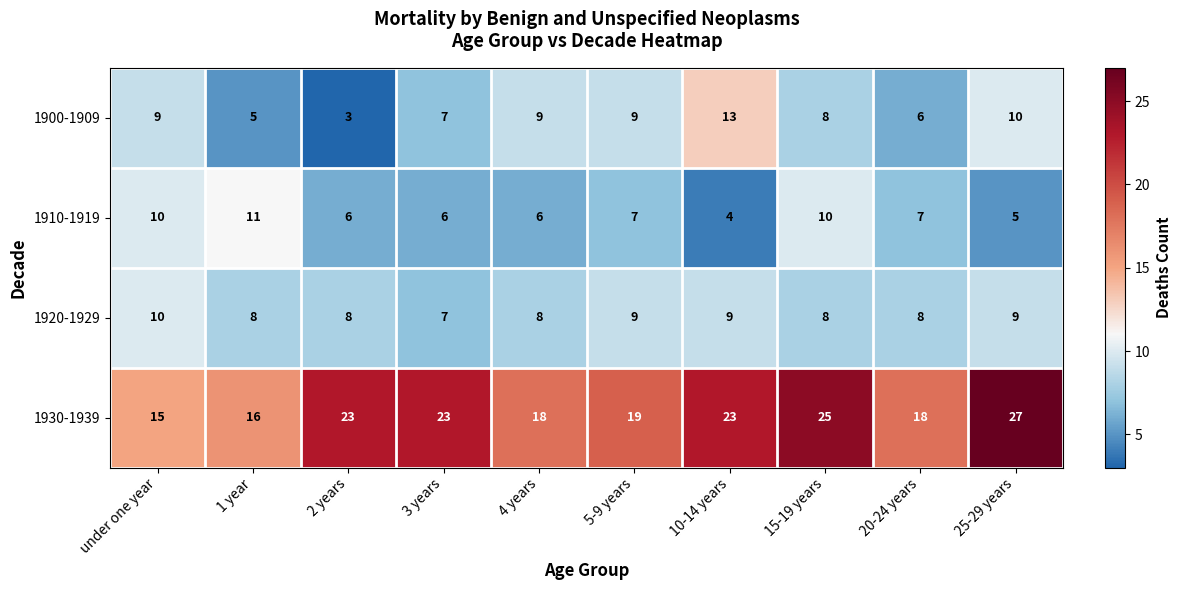

Which series changed the most between 4 years and 10-14 years?

1930-1939